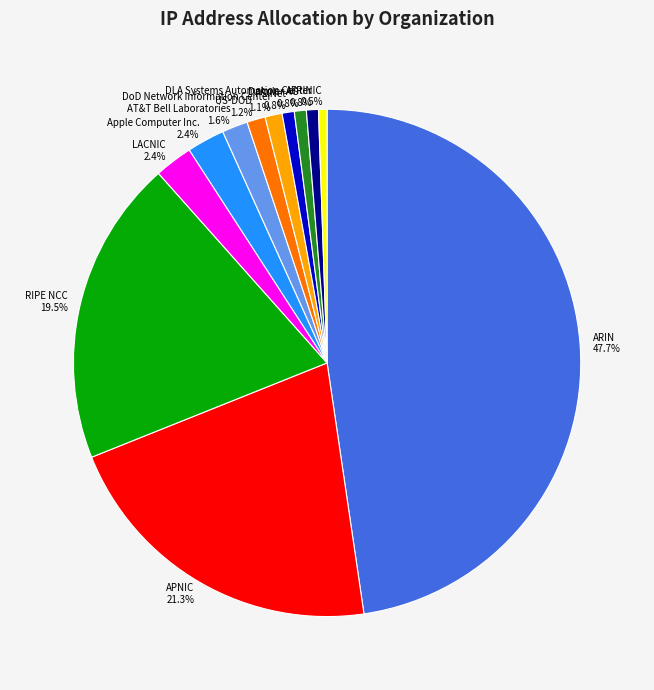

The LACNIC slice represents 2% of the pie. True or false?

True